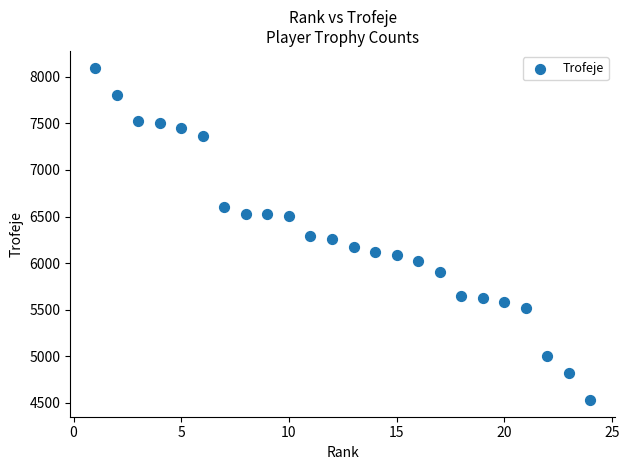

What is the range of X values (max minus min)?

23